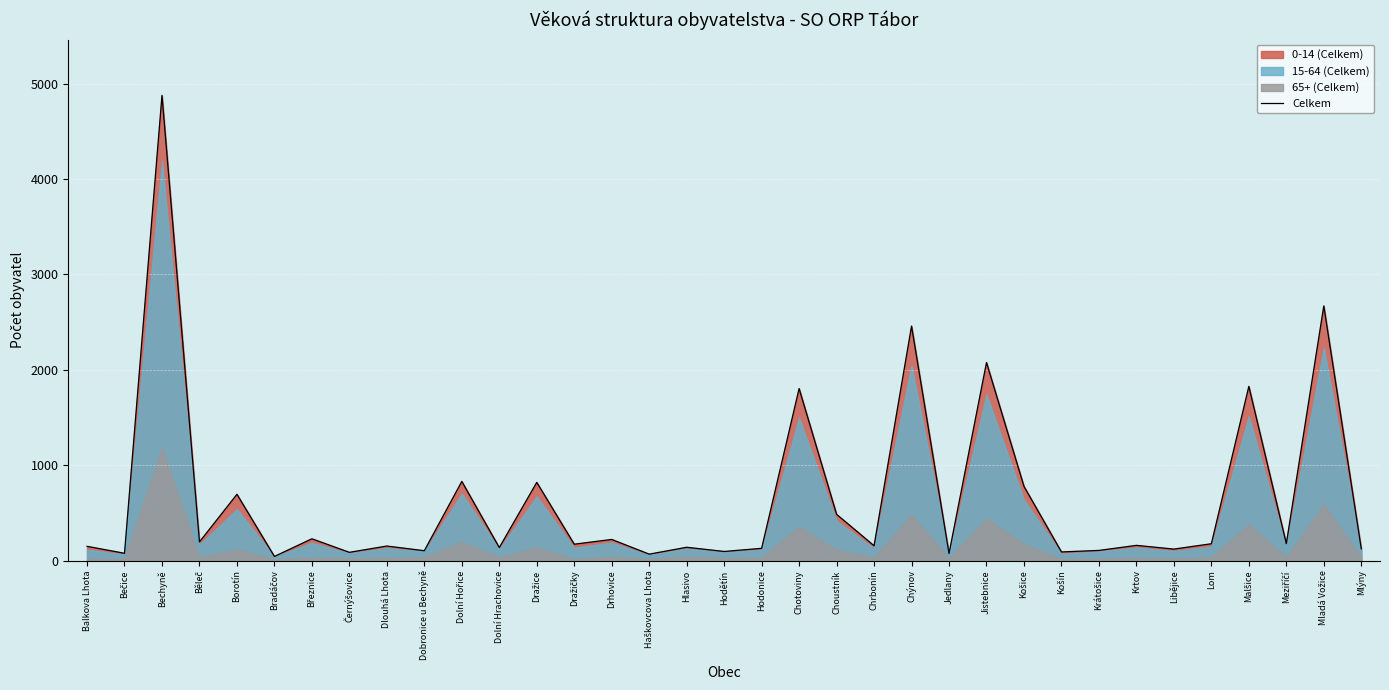

The value at Malšice is 959. True or false?

False